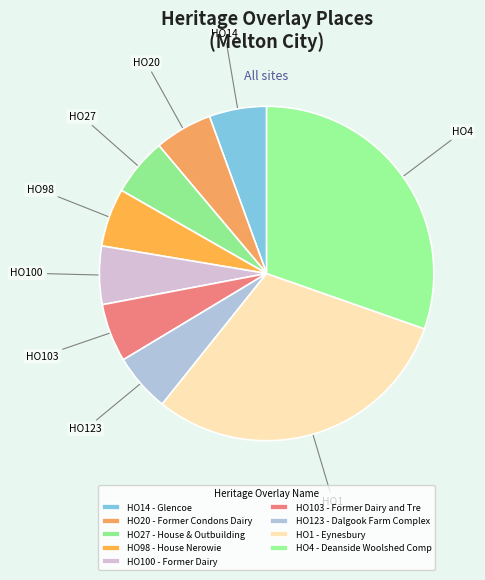

Rank the categories by value from lowest to highest.

HO14 - Glencoe, HO20 - Former Condons Dairy, HO27 - House & Outbuilding, HO98 - House Nerowie, HO100 - Former Dairy, HO103 - Former Dairy and Trees, HO123 - Dalgook Farm Complex, HO1 - Eynesbury, HO4 - Deanside Woolshed Complex